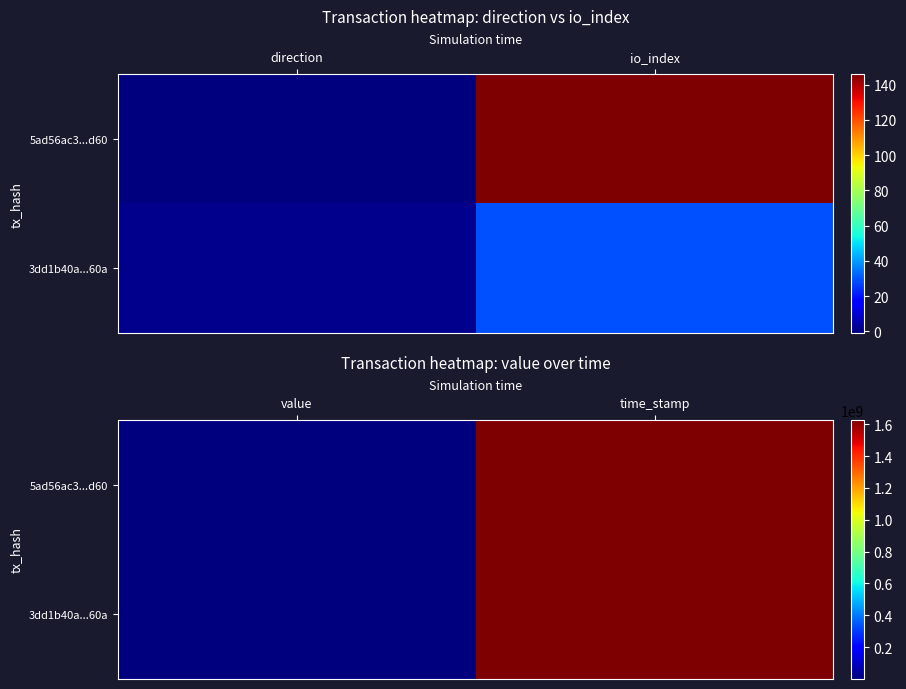

How many values in the 3dd1b40a...60a series are below 1626403418?

1